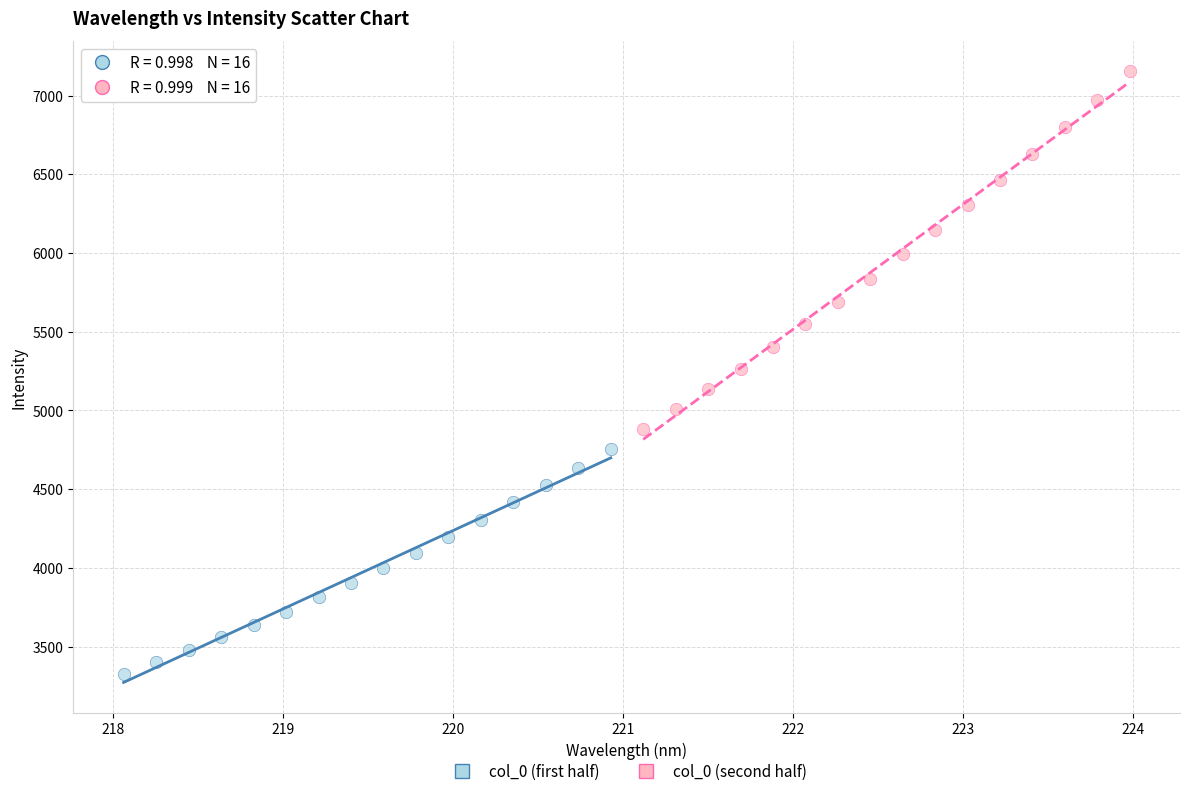

Which series reaches the minimum Y coordinate?

col_0 (first half)